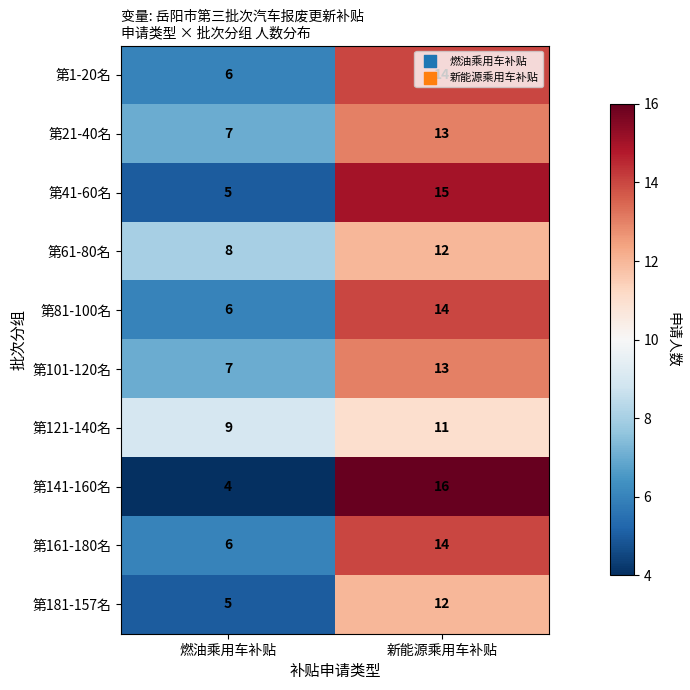

What is the average value of the 第121-140名 series?

10